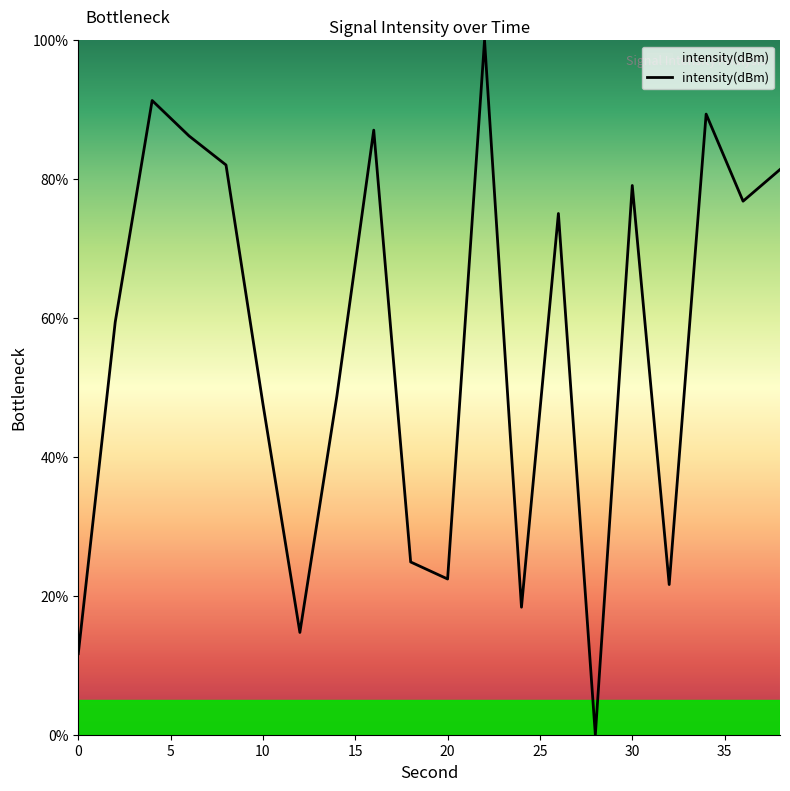

What is the difference between the maximum and minimum values?

100.0